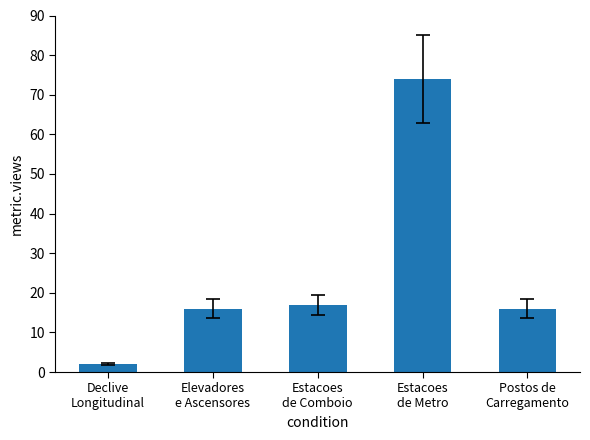

Reading left to right, what are all the values shown in this chart?

2	16	17	74	16